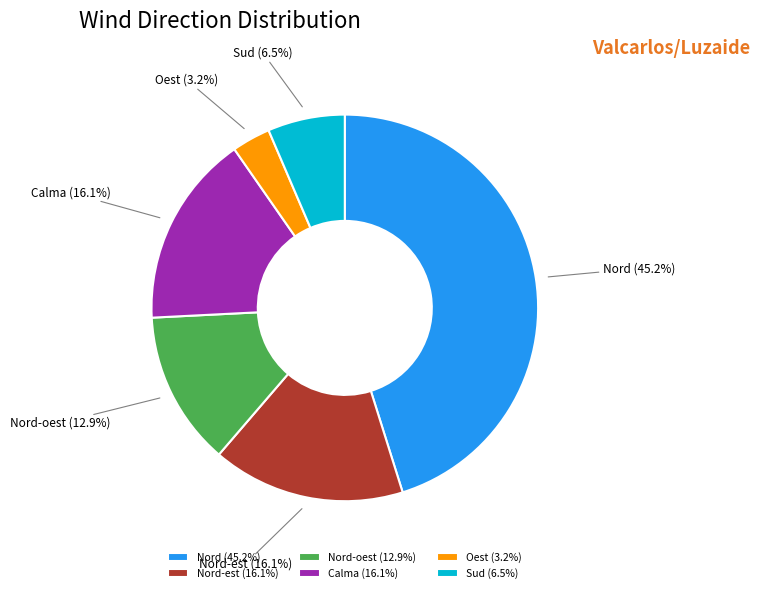

Does Nord-est account for over 50% of the chart?

No